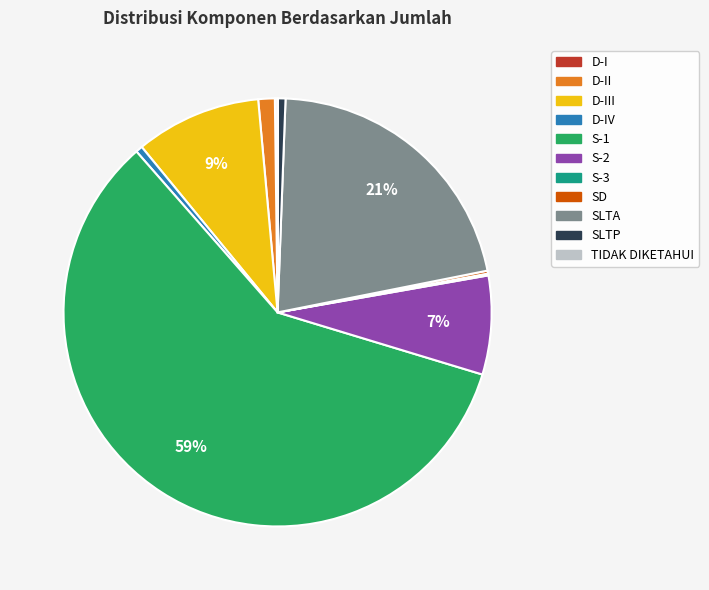

Does S-1 account for over 50% of the chart?

Yes